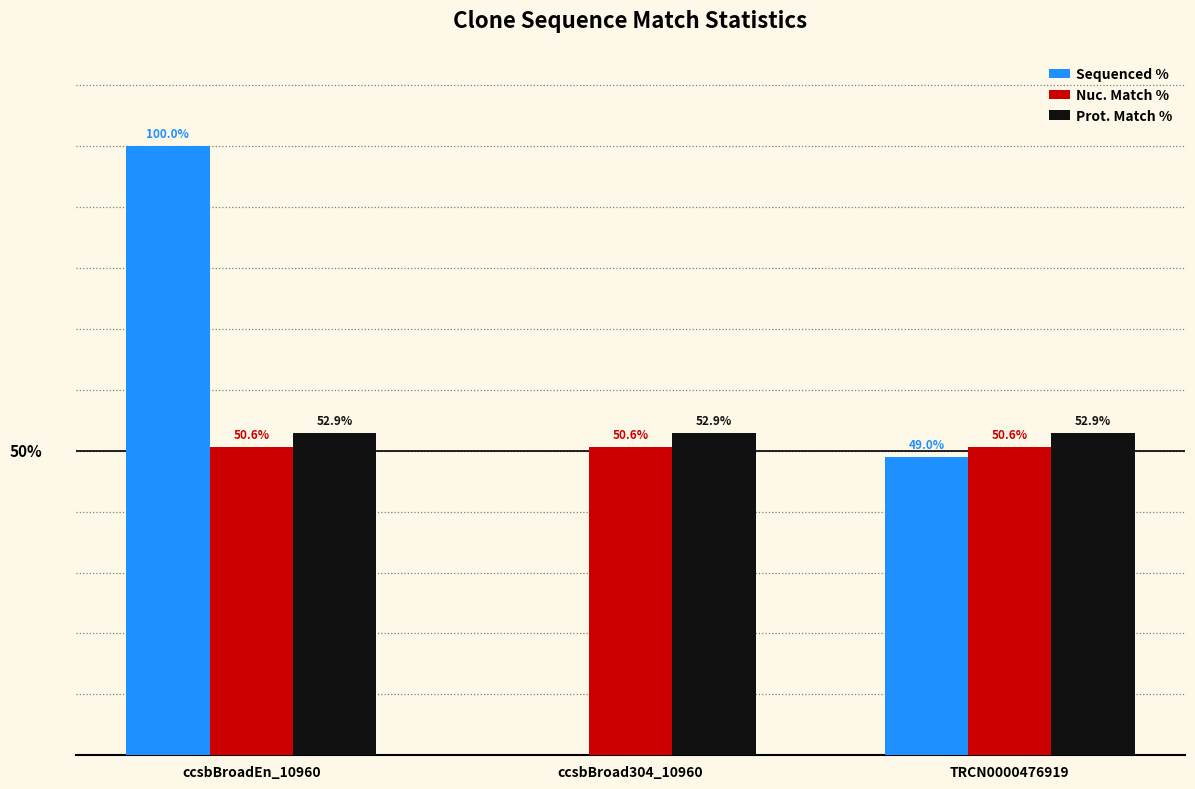

Which series changed the most between ccsbBroad304_10960 and TRCN0000476919?

Sequenced %